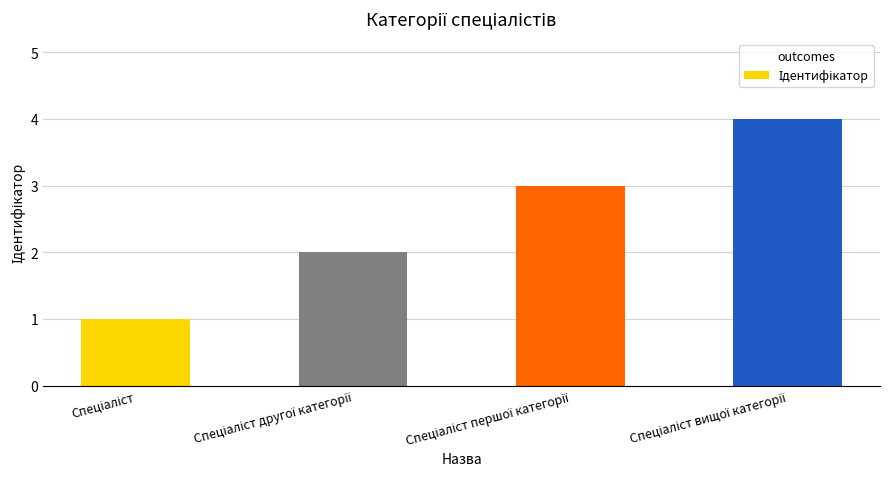

What is the maximum value shown in the chart?

4